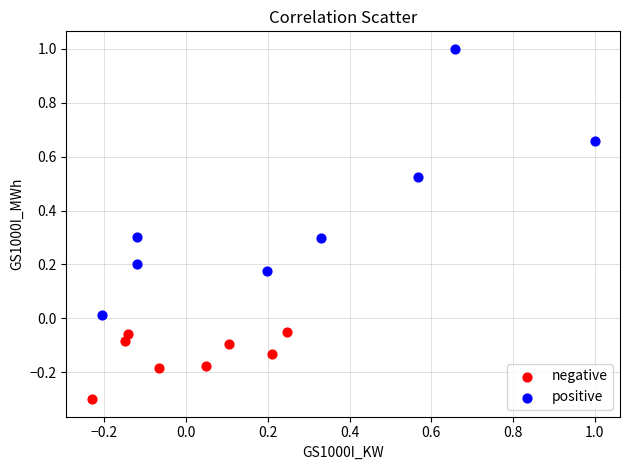

What are all the series names shown in the legend?

negative, positive